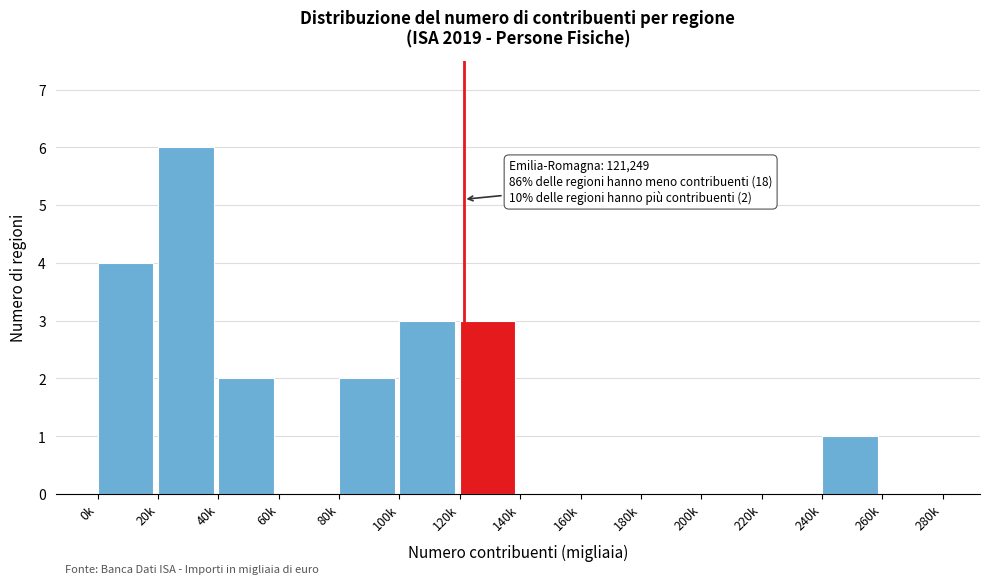

Reading right to left, list all the values displayed in this chart.

260k=0	240k=1	220k=0	200k=0	180k=0	160k=0	140k=0	120k=3	100k=3	80k=2	60k=0	40k=2	20k=6	0k=4